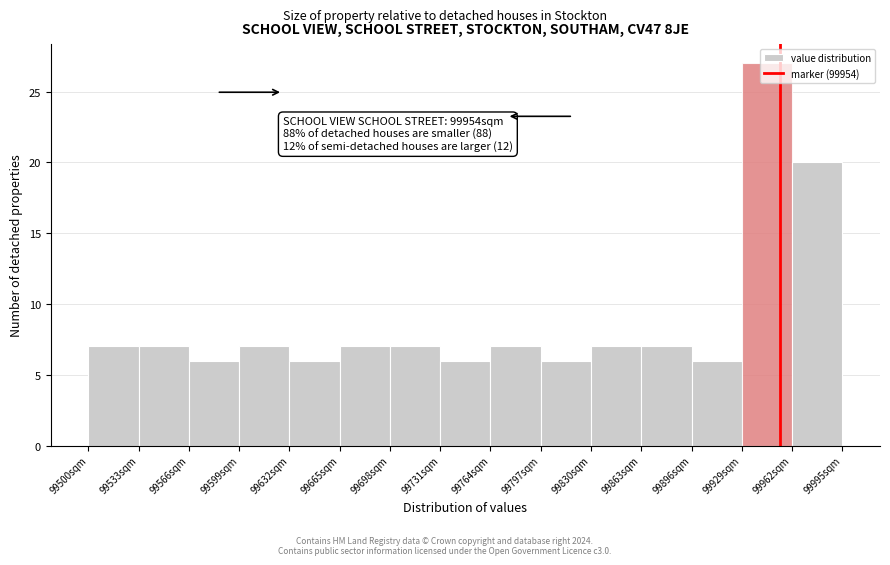

Over which range of the x-axis is the bar tallest?

99929 to 99962